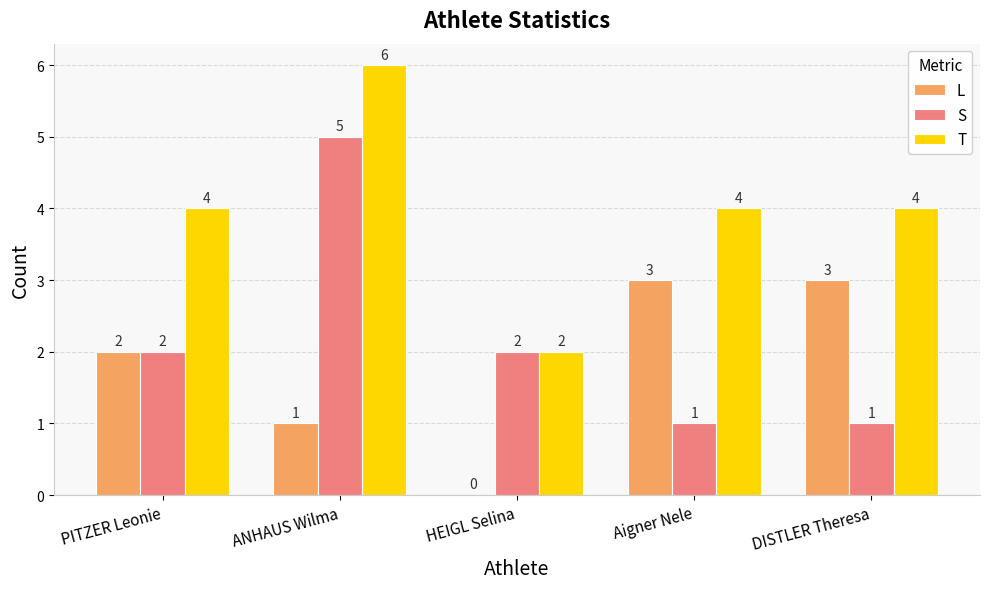

What are all the series names shown in the legend?

L, S, T